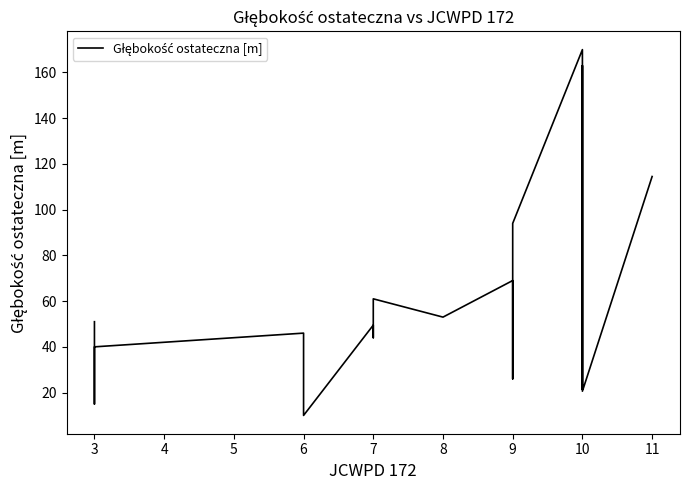

What is the greatest value displayed?

170.0